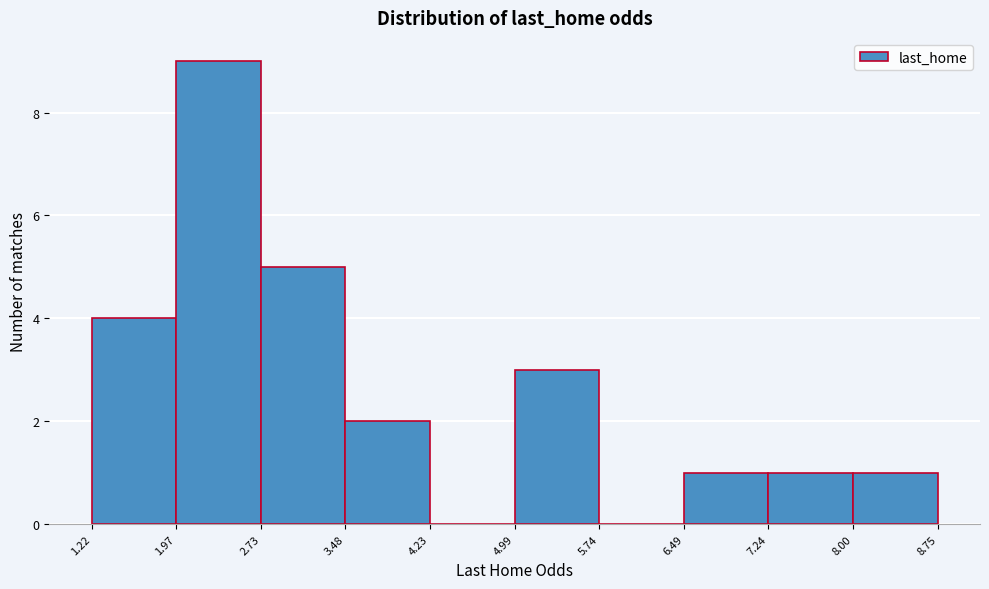

Reading left to right, transcribe this chart: for each bar, give the range it covers on the x-axis and its height. The values are not printed on the chart, so give them approximately, as read against the axis.

1.22 to 1.97: 4
1.97 to 2.73: 9
2.73 to 3.48: 5
3.48 to 4.23: 2
4.23 to 4.99: 0
4.99 to 5.74: 3
5.74 to 6.49: 0
6.49 to 7.24: 1
7.24 to 8.00: 1
8.00 to 8.75: 1